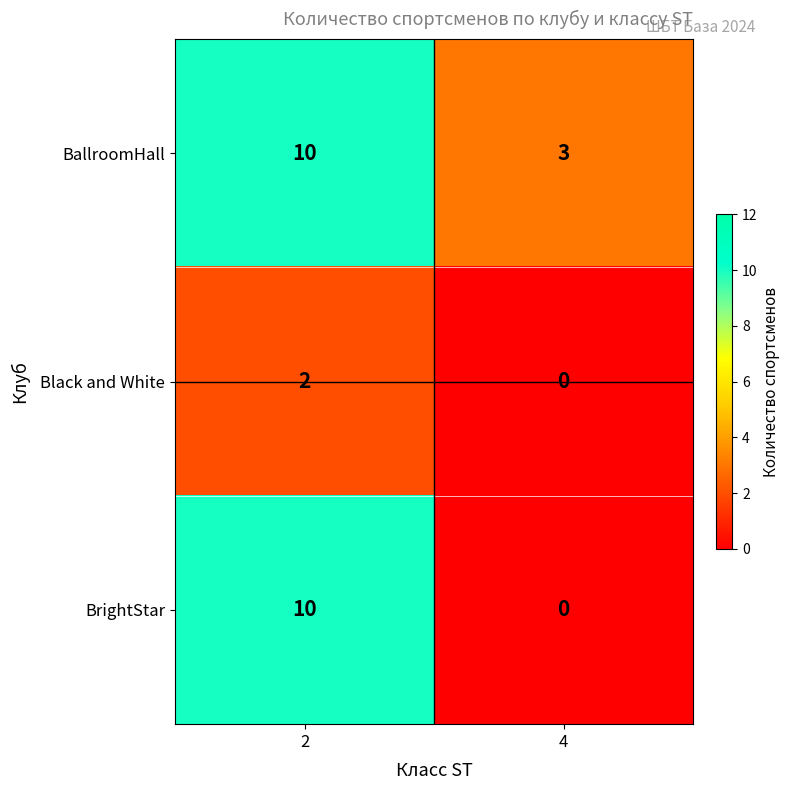

The Black and White series shows 2 at 2. True or false?

True